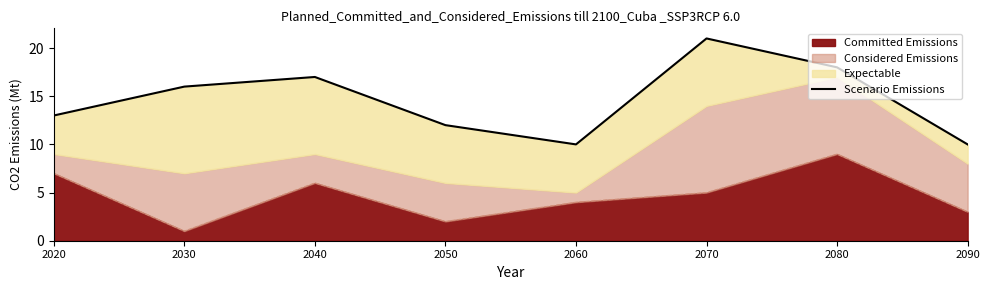

Which category has the lowest value across all series?

2060